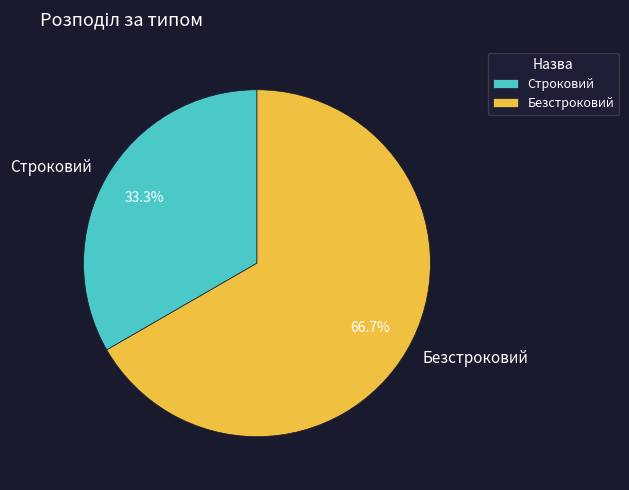

What is the majority slice?

Безстроковий